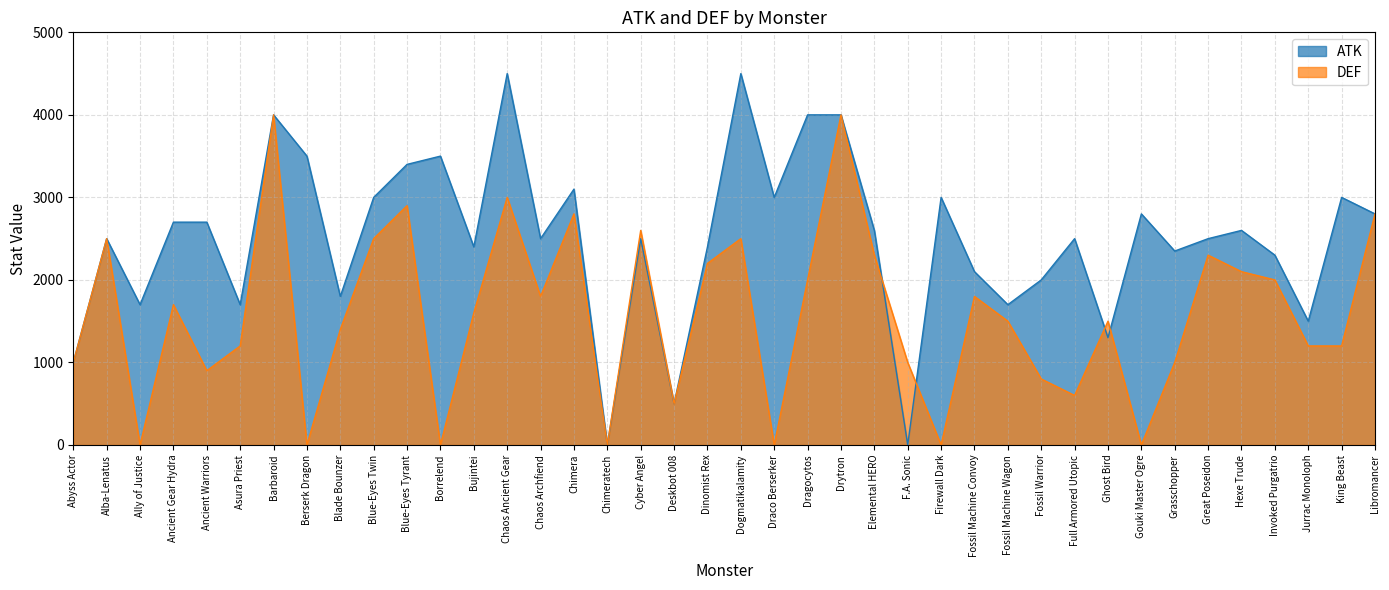

What position from the left is Elemental HERO?

25